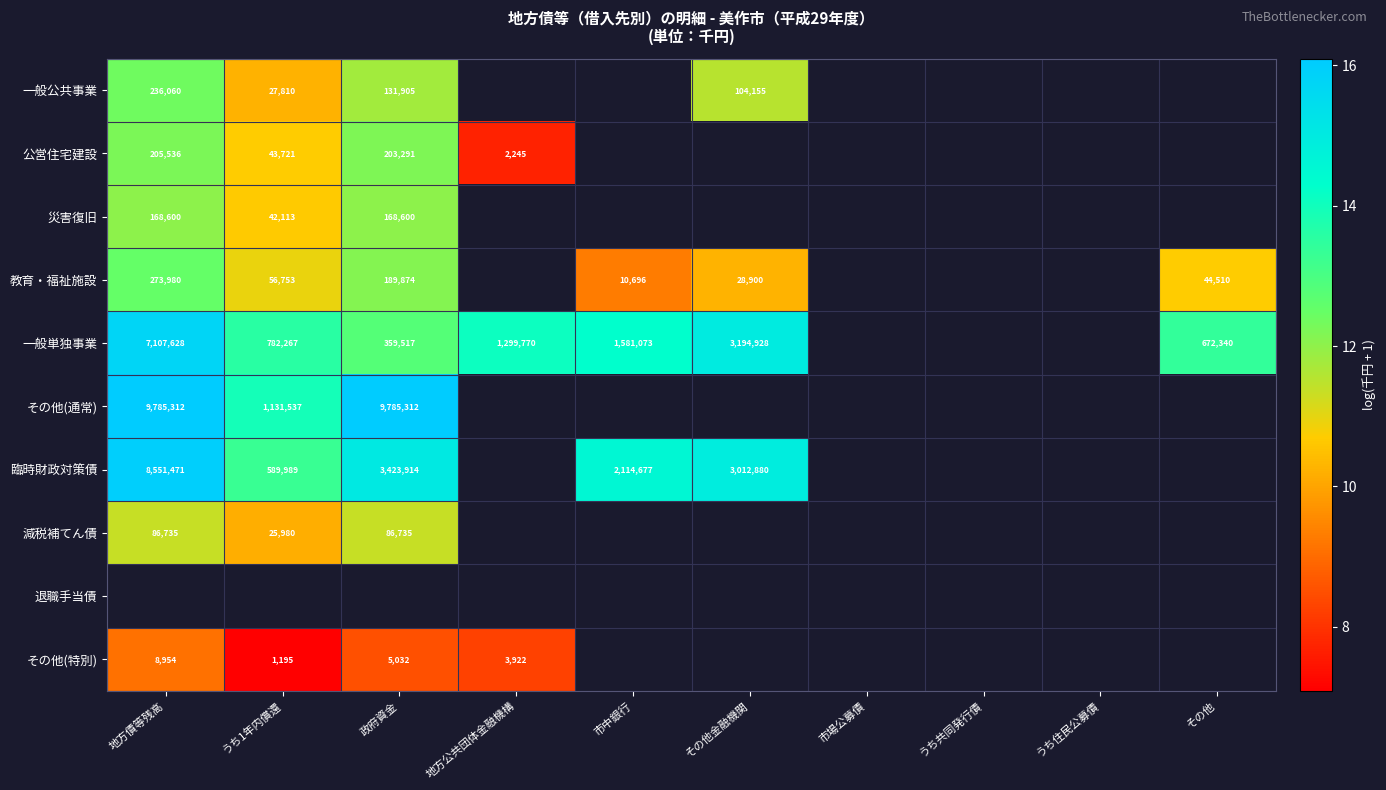

Is it true that 公営住宅建設 equals 10.7 at うち1年内償還?

True